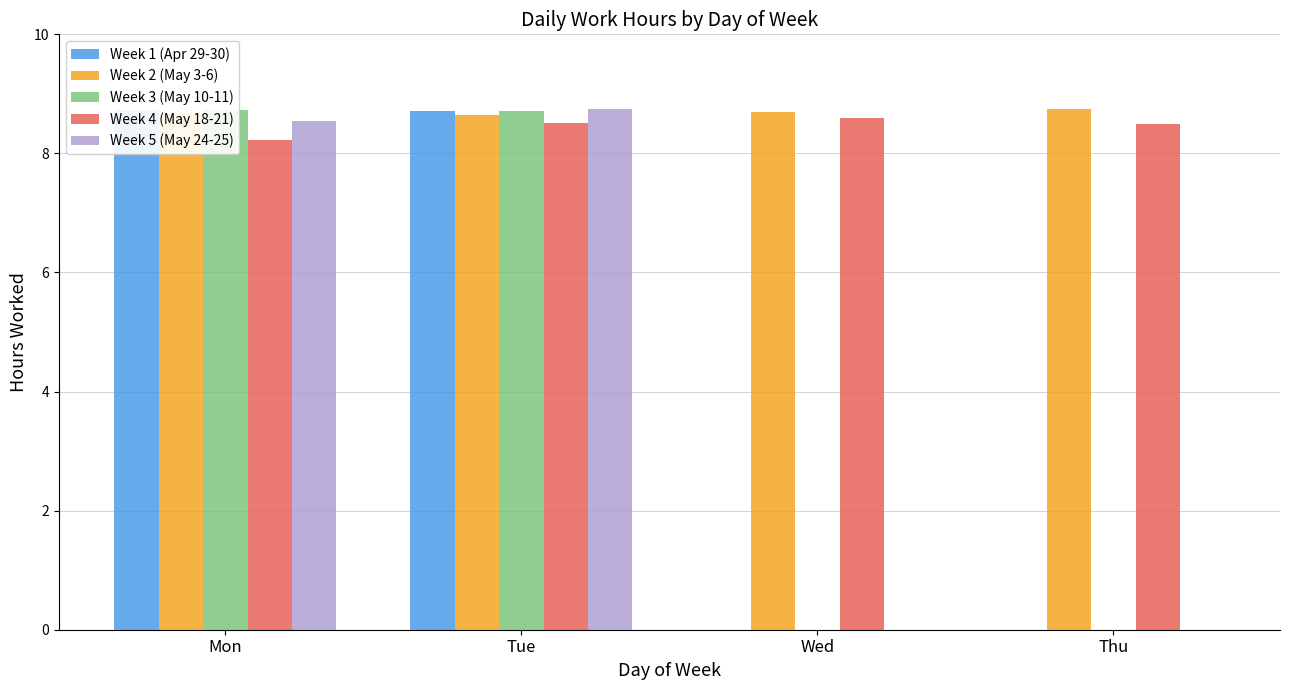

Which series has the largest range (max minus min)?

Week 5 (May 24-25)